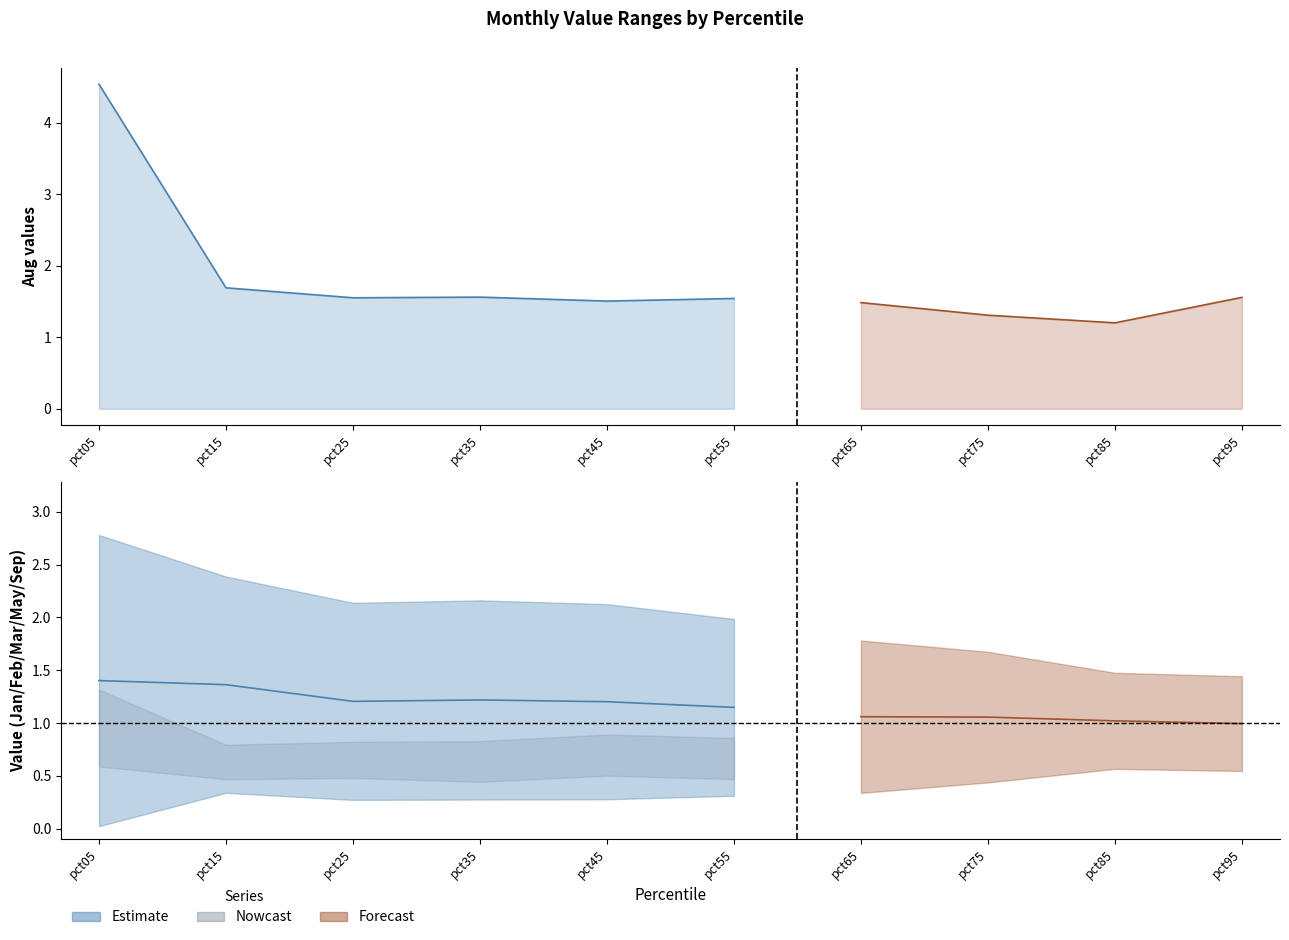

Reading right to left, list all the values displayed in this chart.

Jan: pct95=1.4	pct85=1.5	pct75=1.7	pct65=1.8	pct55=2.0	pct45=2.1	pct35=2.2	pct25=2.1	pct15=2.4	pct05=2.8
Feb: pct95=0.5	pct85=0.6	pct75=0.7	pct65=0.9	pct55=0.9	pct45=0.9	pct35=0.8	pct25=0.8	pct15=0.8	pct05=1.3
Mar: pct95=1.1	pct85=1.2	pct75=1.1	pct65=1.0	pct55=0.9	pct45=0.9	pct35=0.9	pct25=0.8	pct15=0.8	pct05=0.6
May: pct95=0.6	pct85=0.6	pct75=0.7	pct65=0.6	pct55=0.5	pct45=0.5	pct35=0.4	pct25=0.5	pct15=0.5	pct05=0.6
Aug: pct95=1.6	pct85=1.2	pct75=1.3	pct65=1.5	pct55=1.5	pct45=1.5	pct35=1.6	pct25=1.6	pct15=1.7	pct05=4.5
Sep: pct95=0.9	pct85=0.6	pct75=0.4	pct65=0.3	pct55=0.3	pct45=0.3	pct35=0.3	pct25=0.3	pct15=0.3	pct05=0.0